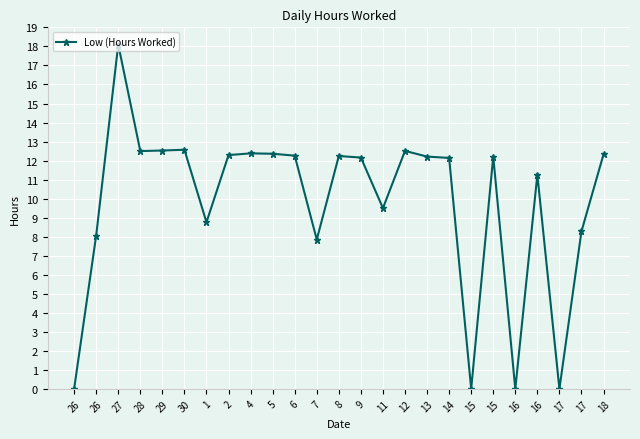

How many distinct data groups are displayed?

1